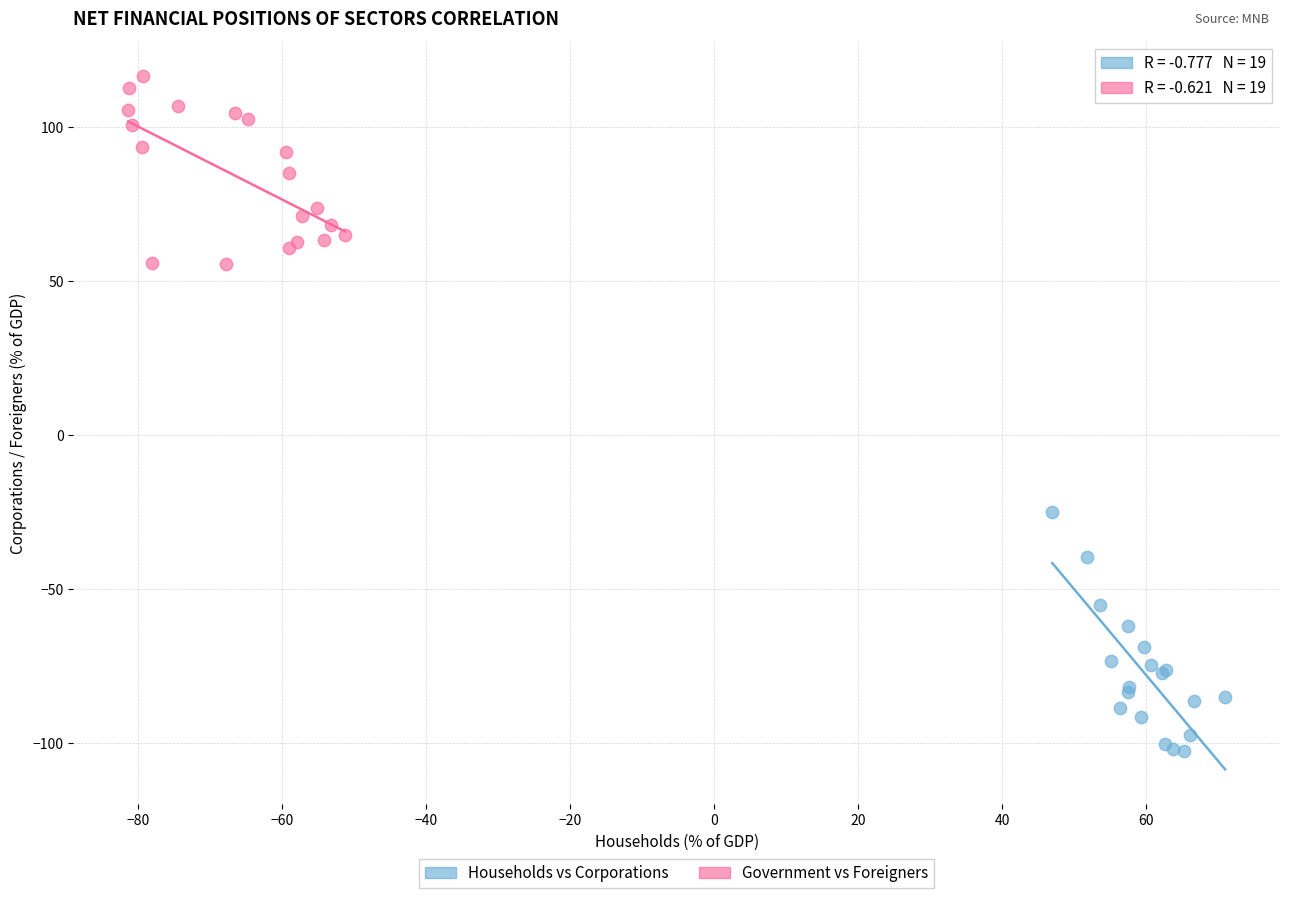

Which series contains the lowest Y value?

Households vs Corporations